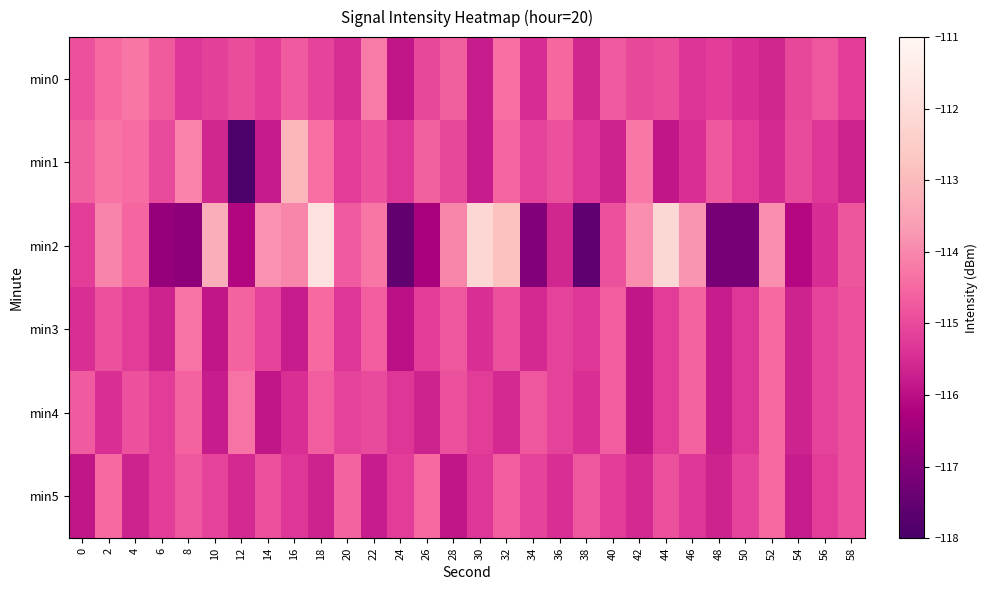

Reading right to left, list all the values displayed in this chart.

min0: 58=-115.2	56=-114.8	54=-115.0	52=-115.6	50=-115.4	48=-115.2	46=-115.4	44=-114.9	42=-115.0	40=-114.7	38=-115.6	36=-114.5	34=-115.5	32=-114.4	30=-115.8	28=-114.6	26=-115.0	24=-115.9	22=-114.2	20=-115.5	18=-115.1	16=-114.7	14=-115.2	12=-115.0	10=-115.1	8=-115.3	6=-114.7	4=-114.3	2=-114.5	0=-114.9
min1: 58=-115.7	56=-115.3	54=-115.0	52=-115.6	50=-115.2	48=-114.8	46=-115.5	44=-115.9	42=-114.2	40=-115.7	38=-115.3	36=-114.9	34=-115.1	32=-114.5	30=-115.8	28=-115.0	26=-114.6	24=-115.3	22=-114.9	20=-115.2	18=-114.4	16=-113.1	14=-115.8	12=-117.9	10=-115.6	8=-114.1	6=-115.0	4=-114.4	2=-114.3	0=-114.7
min2: 58=-114.8	56=-115.5	54=-116.1	52=-113.9	50=-117.2	48=-117.2	46=-113.8	44=-112.1	42=-113.9	40=-114.9	38=-117.6	36=-115.6	34=-116.9	32=-112.8	30=-112.2	28=-114.0	26=-116.3	24=-117.5	22=-114.3	20=-114.7	18=-111.8	16=-114.0	14=-113.8	12=-116.2	10=-113.3	8=-116.8	6=-116.7	4=-114.5	2=-114.0	0=-115.2
min3: 58=-114.9	56=-115.1	54=-115.7	52=-114.5	50=-115.3	48=-115.8	46=-114.6	44=-115.2	42=-115.9	40=-114.7	38=-115.3	36=-115.1	34=-115.6	32=-114.9	30=-115.5	28=-114.8	26=-115.2	24=-116.0	22=-114.7	20=-115.3	18=-114.5	16=-115.8	14=-115.1	12=-114.6	10=-115.9	8=-114.3	6=-115.7	4=-115.2	2=-114.9	0=-115.4
min4: 58=-114.9	56=-115.1	54=-115.7	52=-114.5	50=-115.3	48=-115.8	46=-114.6	44=-115.2	42=-115.9	40=-114.7	38=-115.5	36=-115.1	34=-114.8	32=-115.6	30=-115.2	28=-114.9	26=-115.7	24=-115.3	22=-115.0	20=-115.1	18=-114.7	16=-115.5	14=-115.9	12=-114.3	10=-115.8	8=-114.6	6=-115.2	4=-114.9	2=-115.5	0=-114.7
min5: 58=-114.9	56=-115.2	54=-115.8	52=-114.5	50=-115.1	48=-115.7	46=-115.3	44=-114.9	42=-115.6	40=-115.2	38=-114.8	36=-115.5	34=-115.1	32=-114.7	30=-115.3	28=-115.9	26=-114.5	24=-115.2	22=-115.8	20=-114.6	18=-115.7	16=-115.3	14=-114.9	12=-115.6	10=-115.1	8=-114.8	6=-115.2	4=-115.7	2=-114.5	0=-115.9